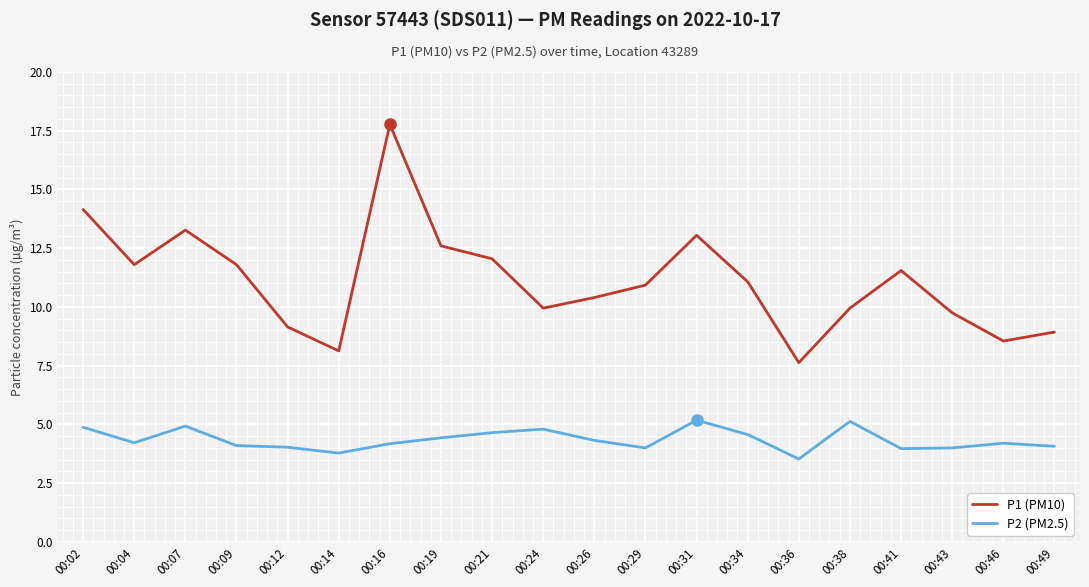

In P1 (PM10), how many points are higher than both neighbors (excluding endpoints)?

4